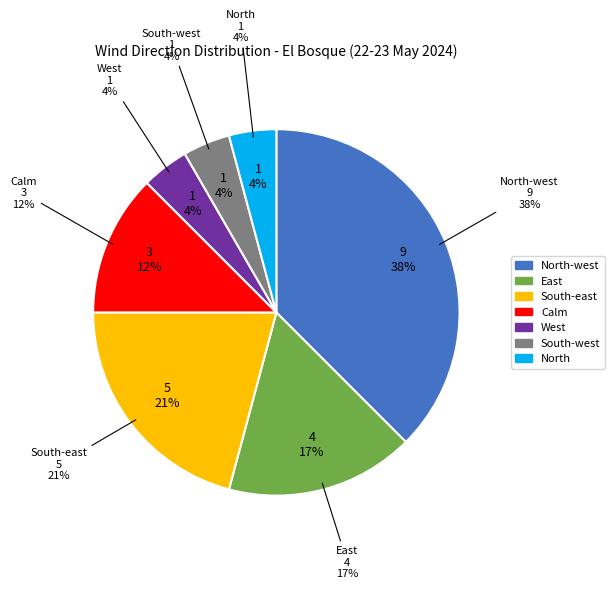

What percentage is the North slice, to the nearest percent?

4%